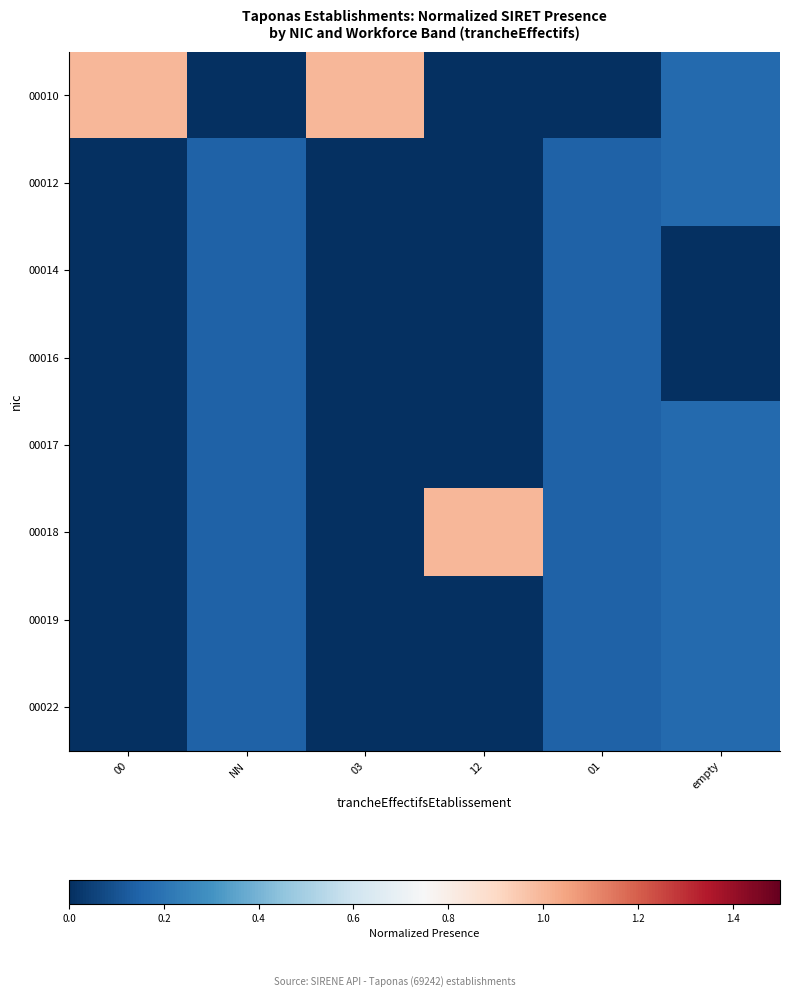

What is the greatest value displayed?

1.0